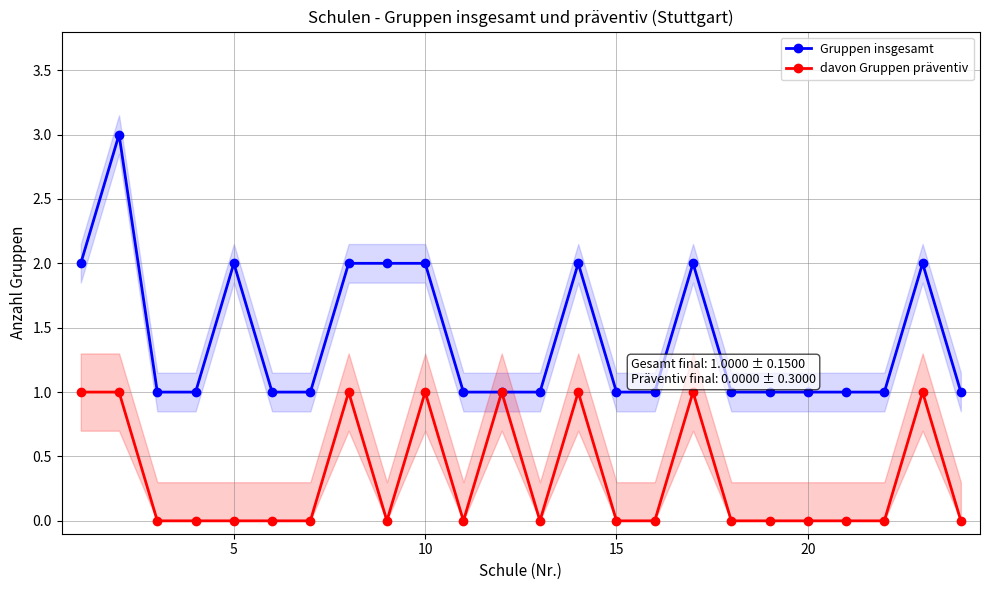

What is the highest value of the Gruppen insgesamt series?

3